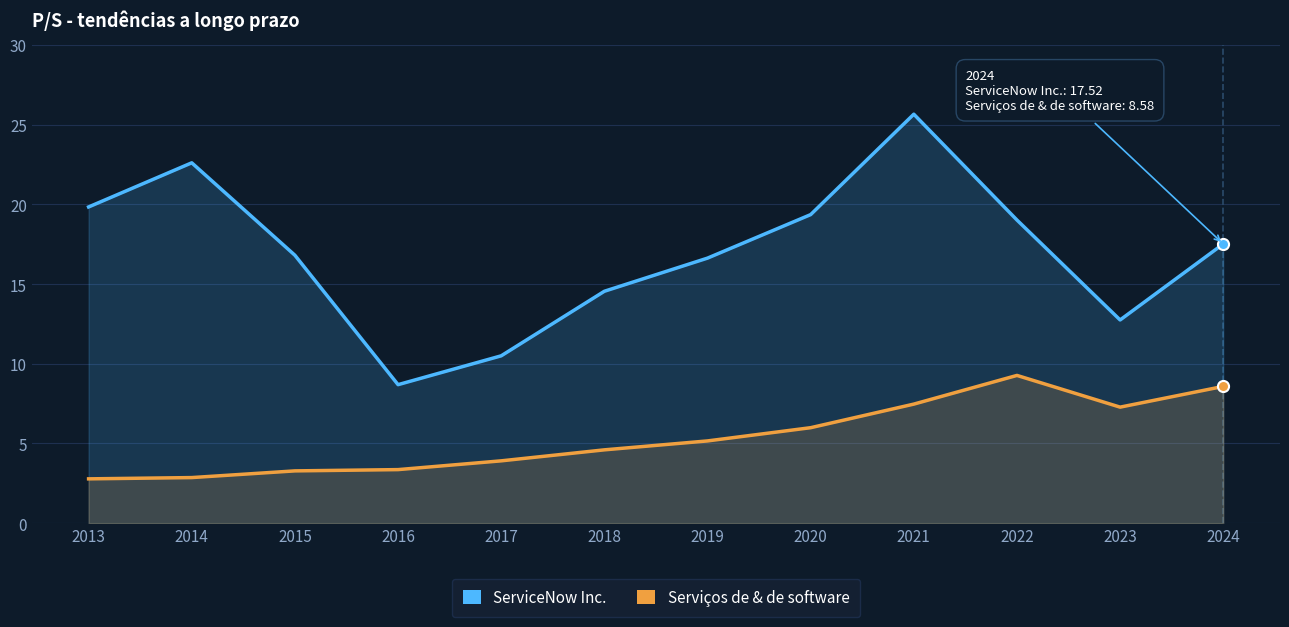

How many interior local peaks does the ServiceNow Inc. series have?

2